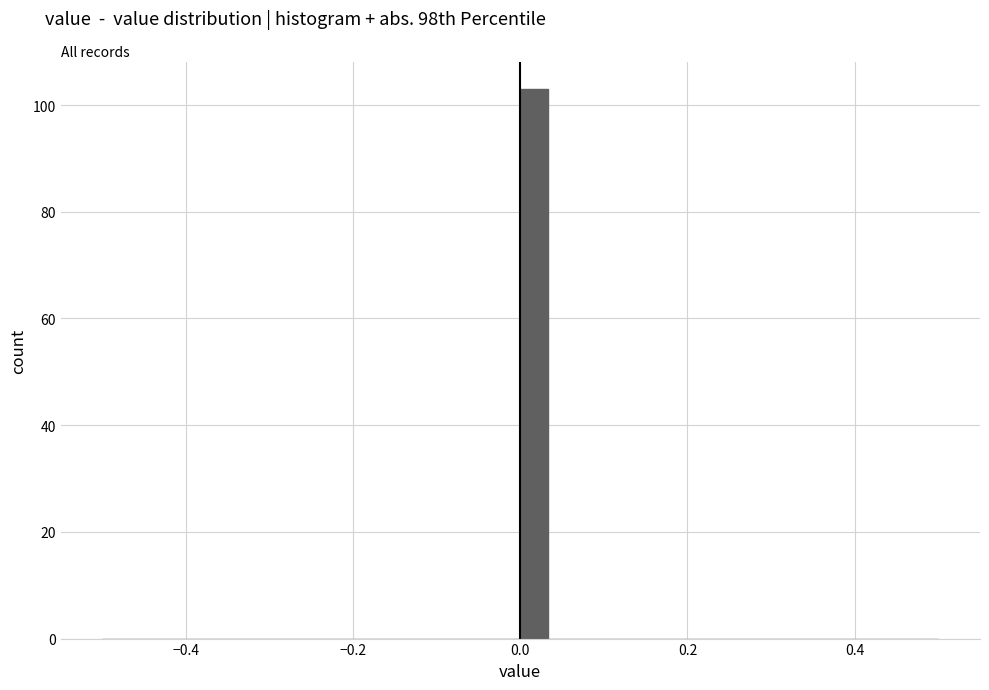

Around what value on the x-axis is the tallest bar? Give the approximate position of its centre, as read against the axis.

0.02